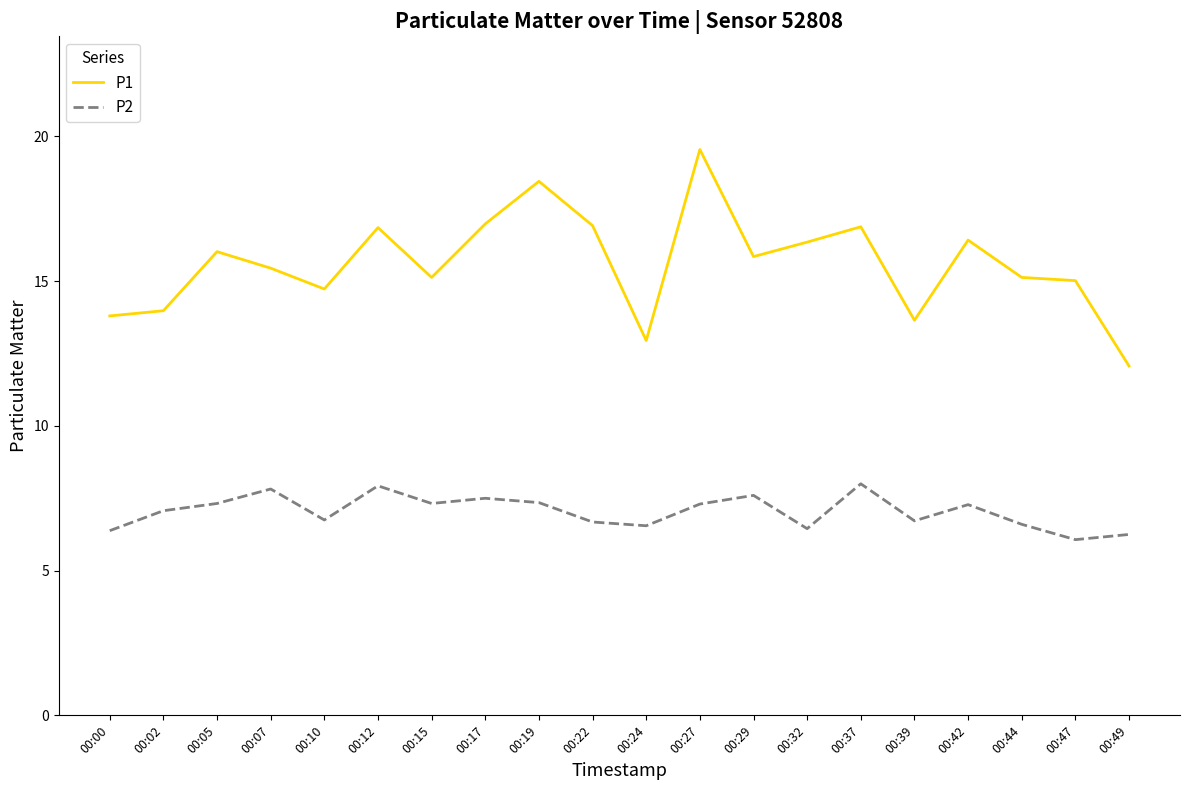

How many lines are shown in the chart?

2